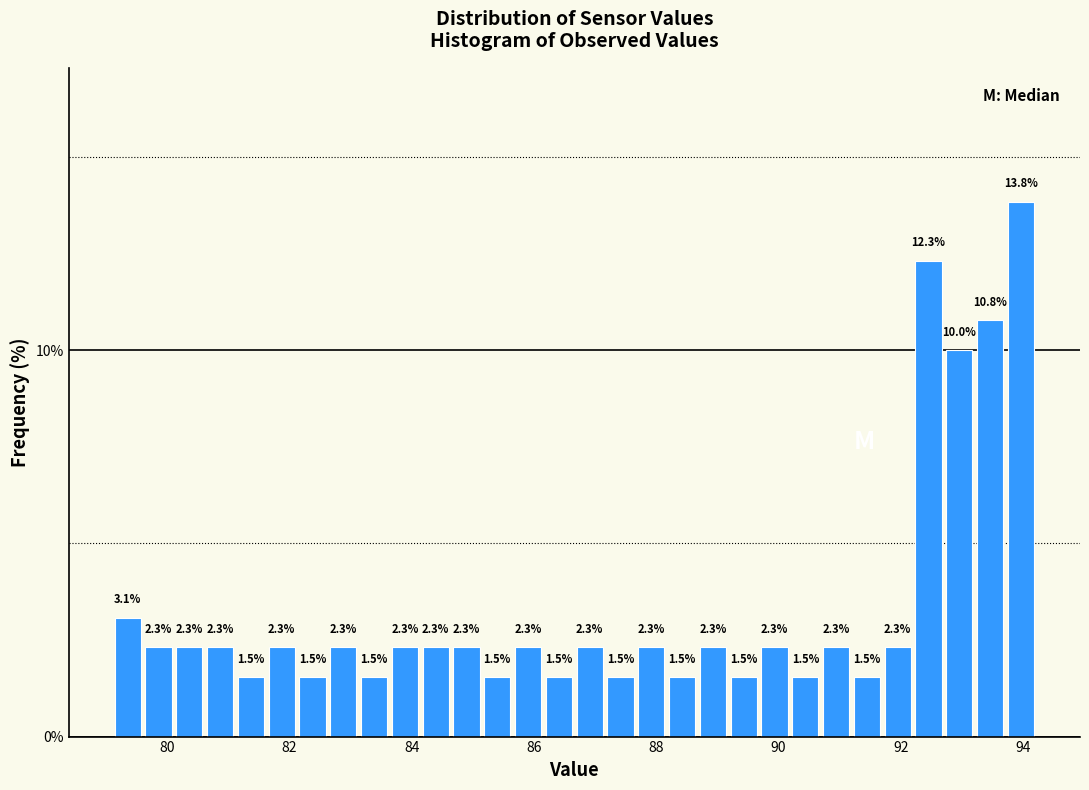

Around what value on the x-axis is the tallest bar? Give the approximate position of its centre, as read against the axis.

94.0